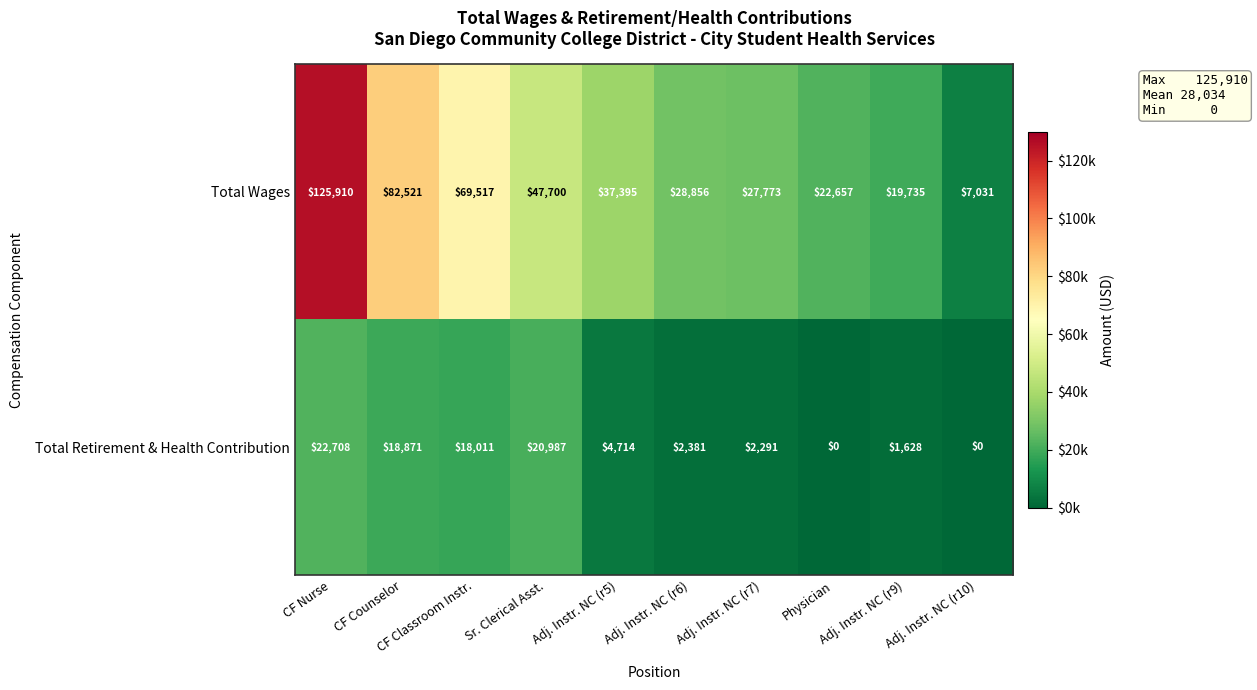

Rank the series by their maximum value, from highest to lowest.

Total Wages, Total Retirement & Health Contribution